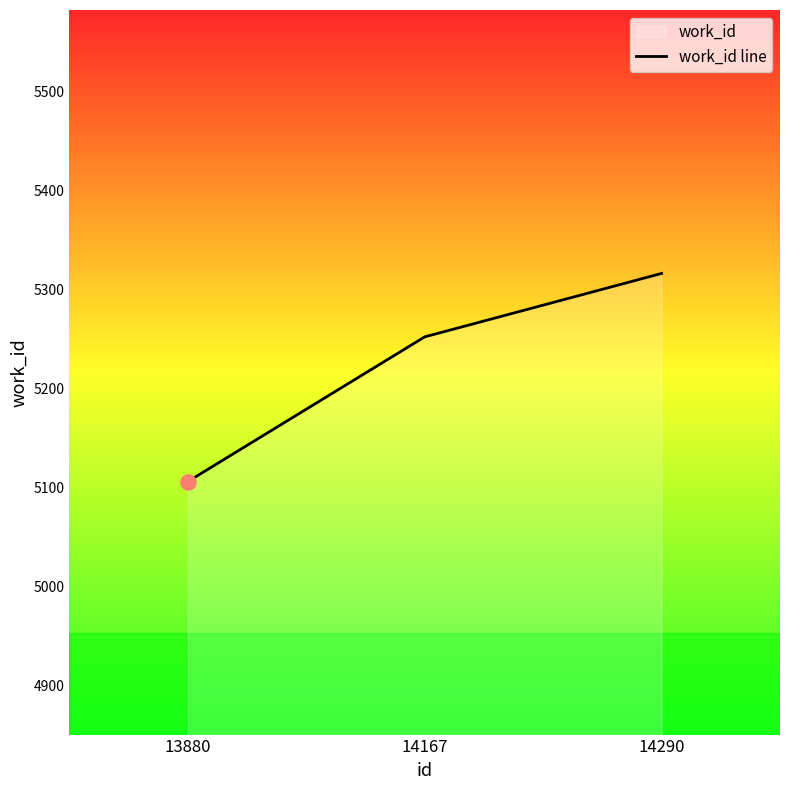

What is the ratio of the value at 13880 to the value at 14290?

1.0